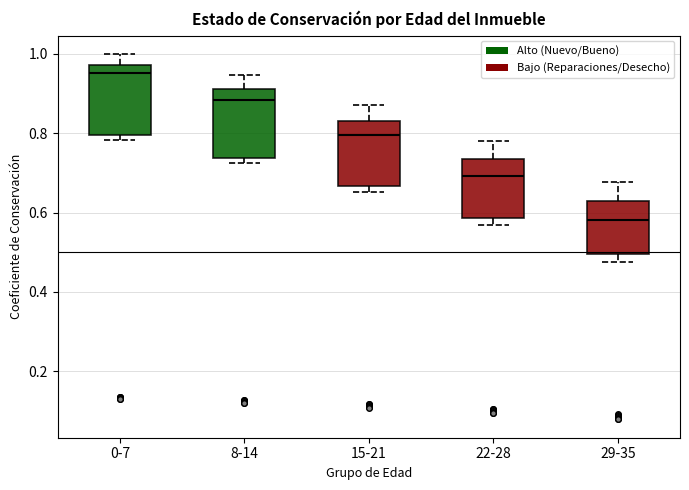

Which box has the lowest median line?

29-35